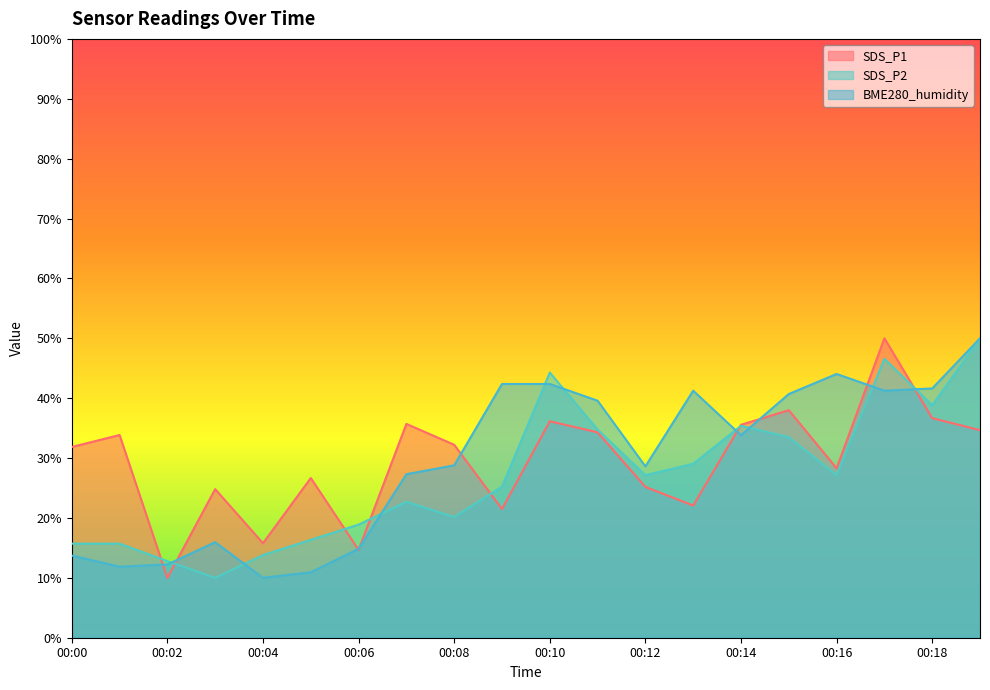

How many times do SDS_P1 and BME280_humidity cross each other?

9